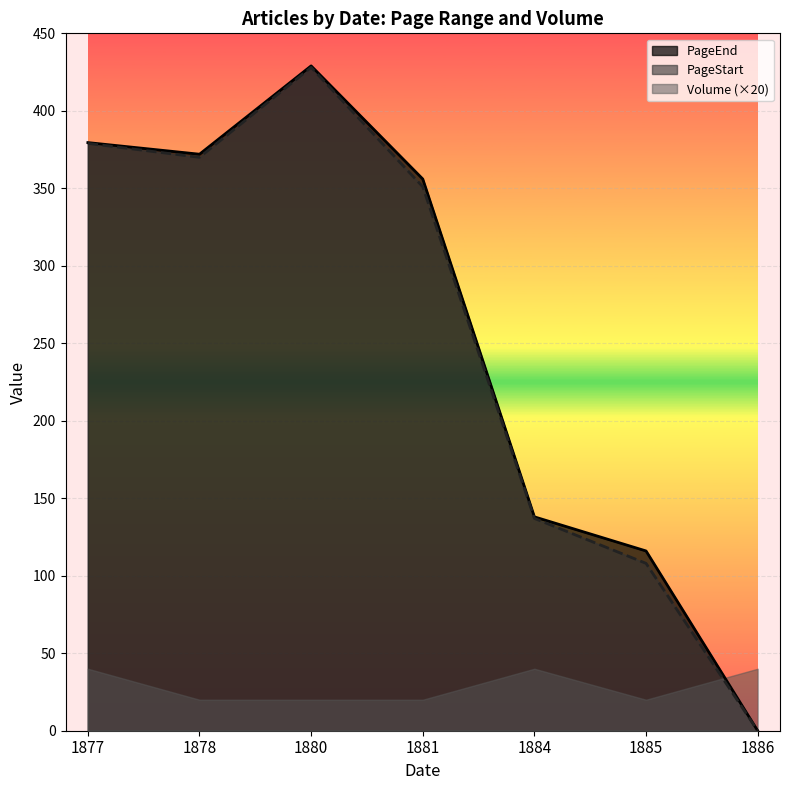

Which series has the largest range (max minus min)?

PageEnd